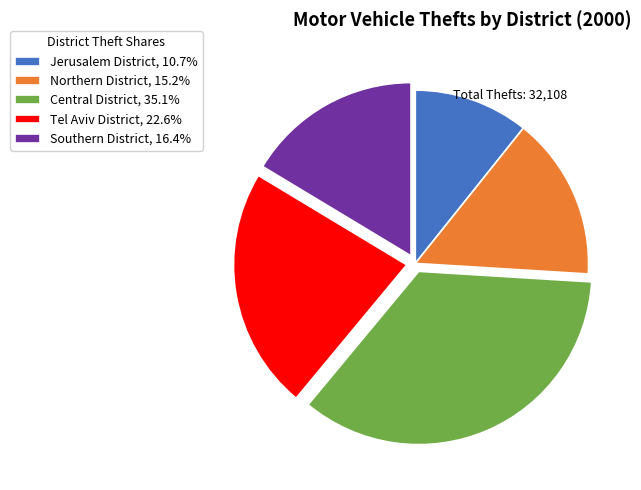

Do Jerusalem District and Southern District together represent more than half of the pie?

No